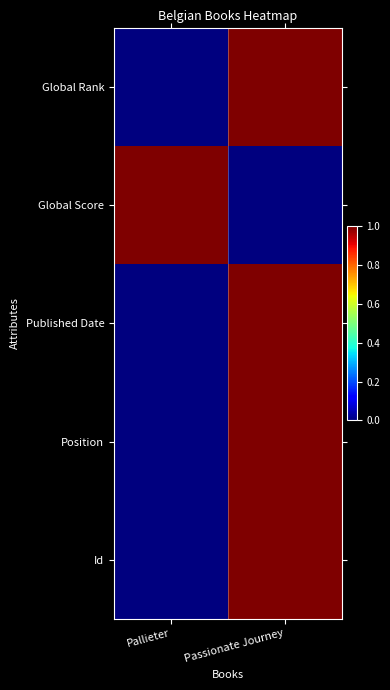

Between Pallieter and Passionate Journey, which is larger?

Passionate Journey